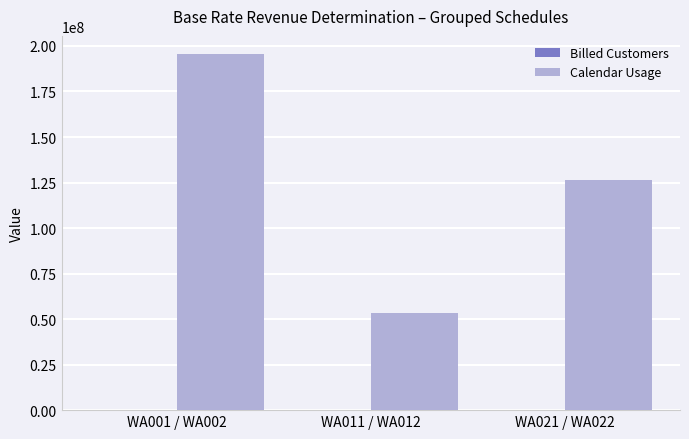

What is the greatest value displayed?

195746292